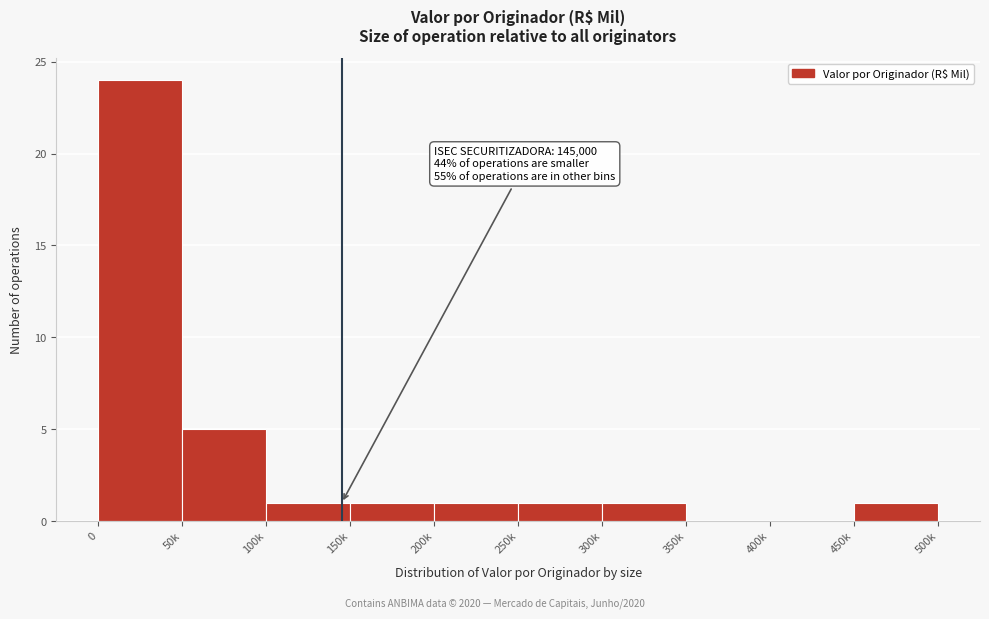

Reading left to right, what are all the values shown in this chart?

0=24	50k=5	100k=1	150k=1	200k=1	250k=1	300k=1	350k=0	400k=0	450k=1